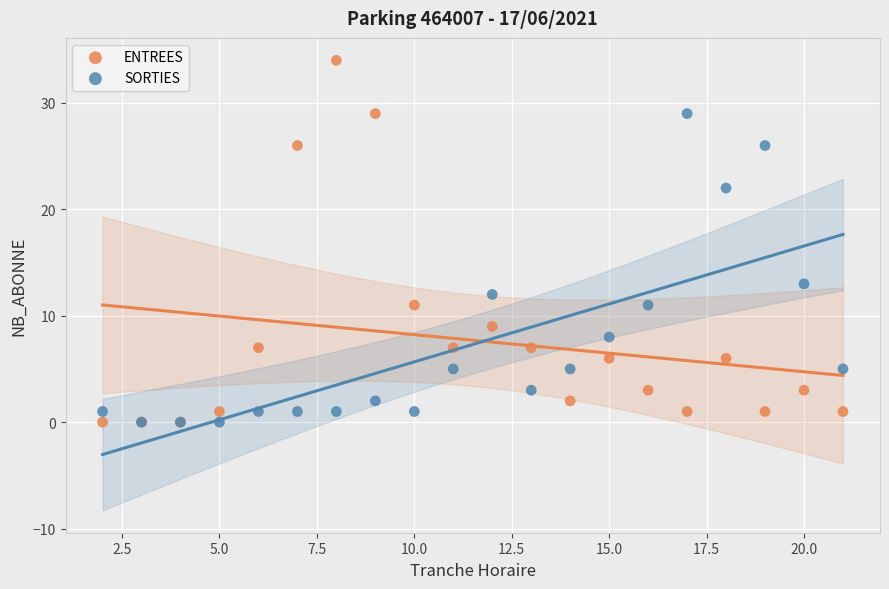

What are all the series names shown in the legend?

ENTREES, SORTIES